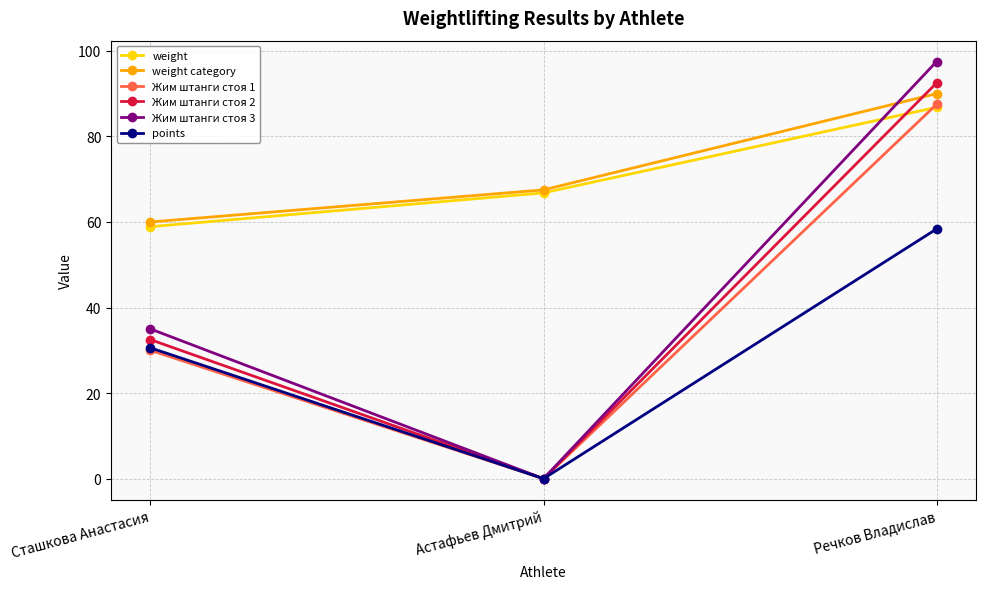

What position from the right is Речков Владислав?

1